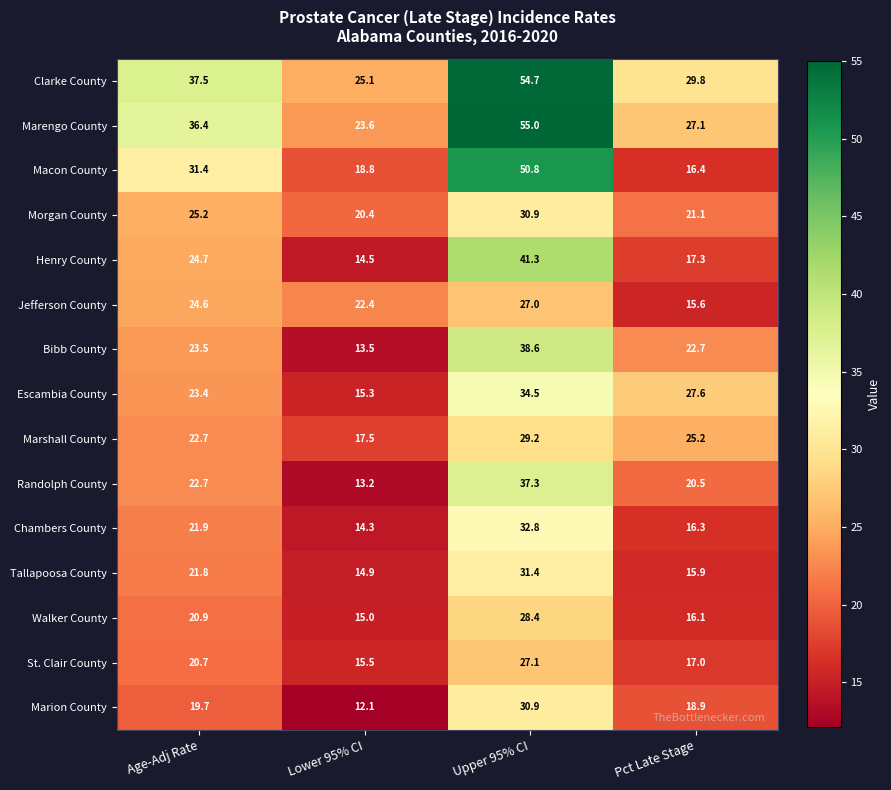

What is the greatest value displayed?

55.0